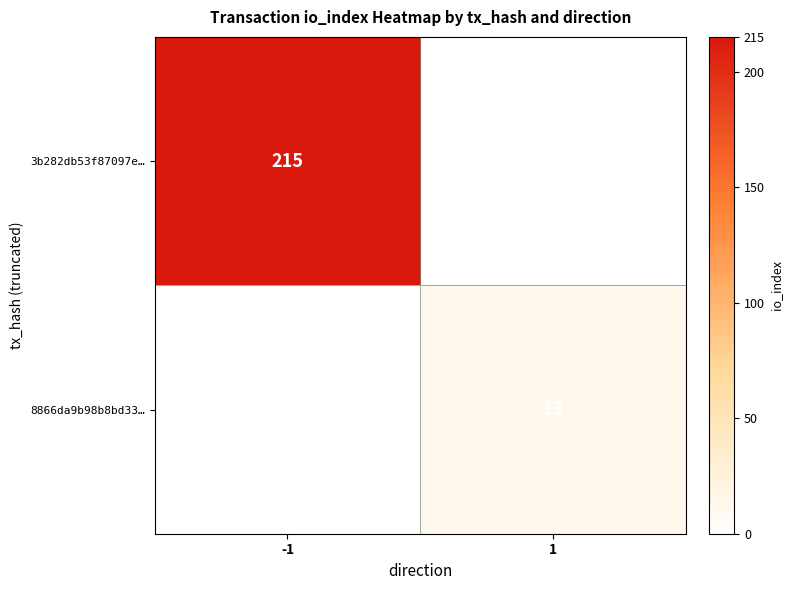

Is it true that 3b282db53f87097e… equals 123 at -1?

False